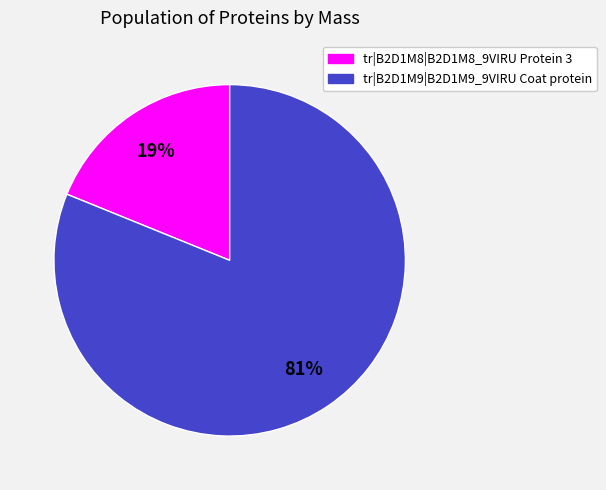

Is tr|B2D1M9|B2D1M9_9VIRU Coat protein the majority of the pie?

Yes